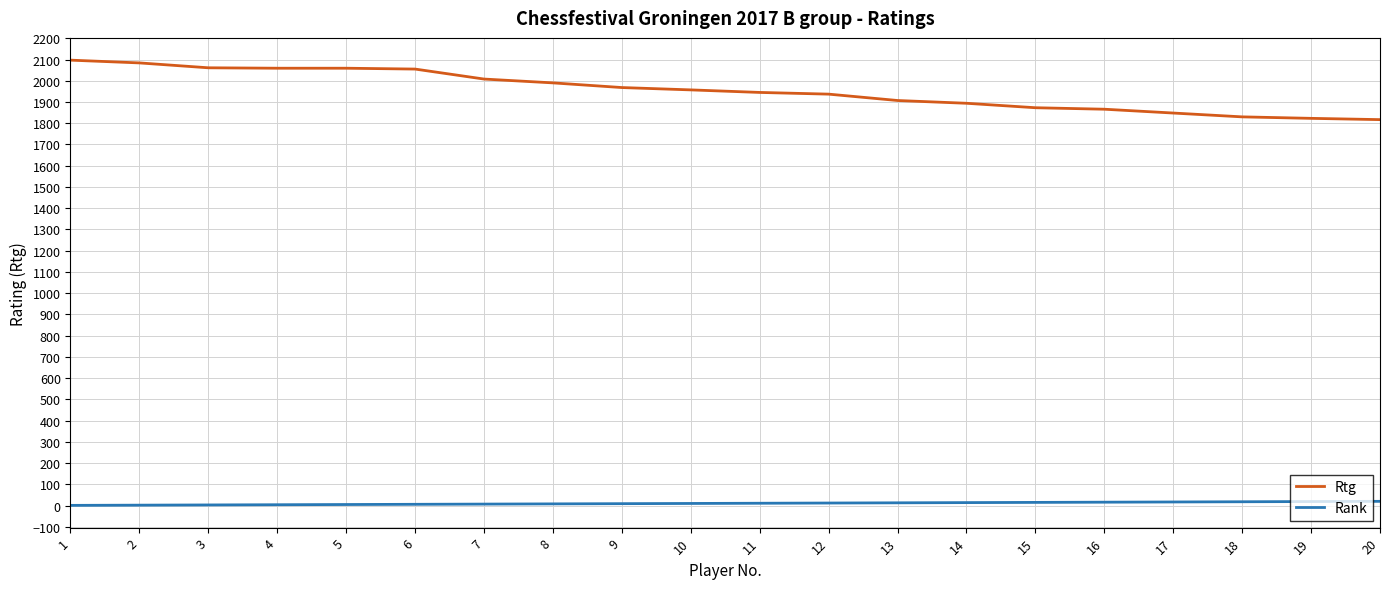

Is the value of Rank at 10 greater than the value of Rtg at 7?

No